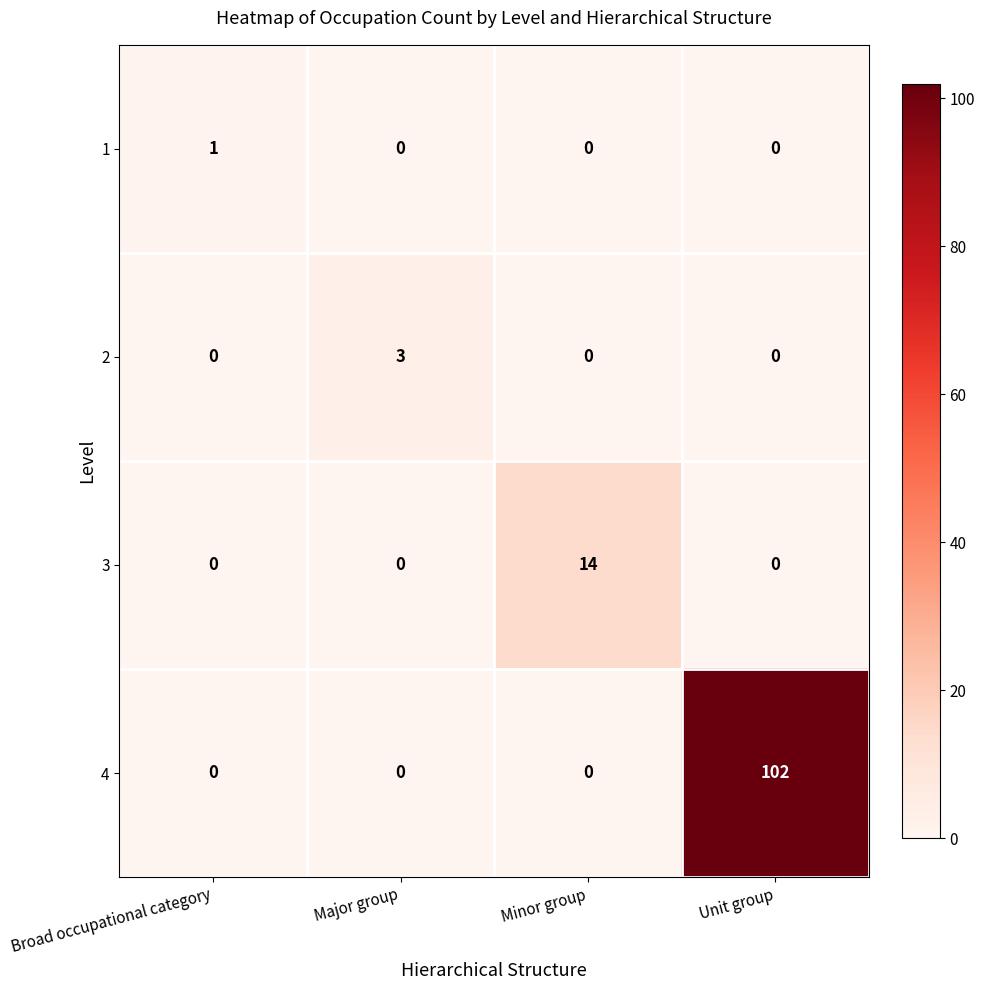

What is the total value across all series at Unit group?

102